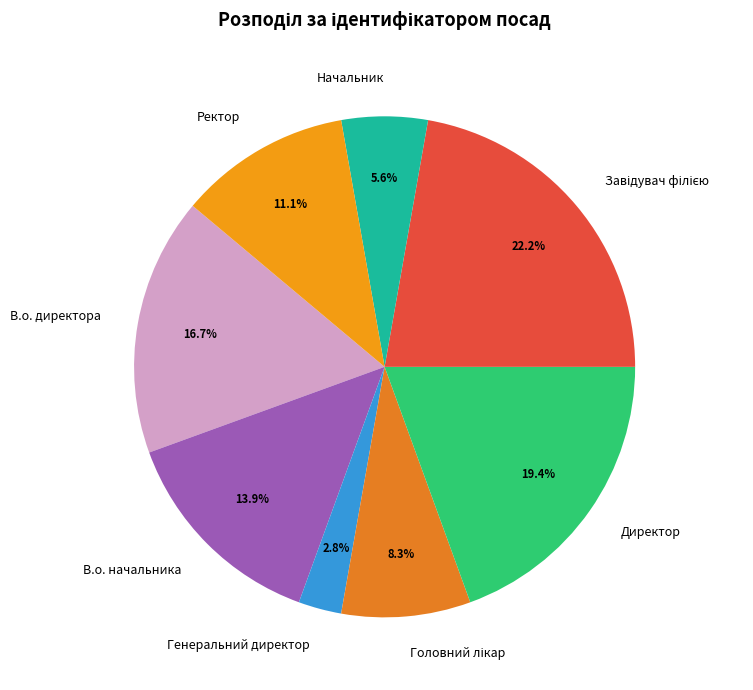

What is the smallest slice in the pie chart?

Генеральний директор